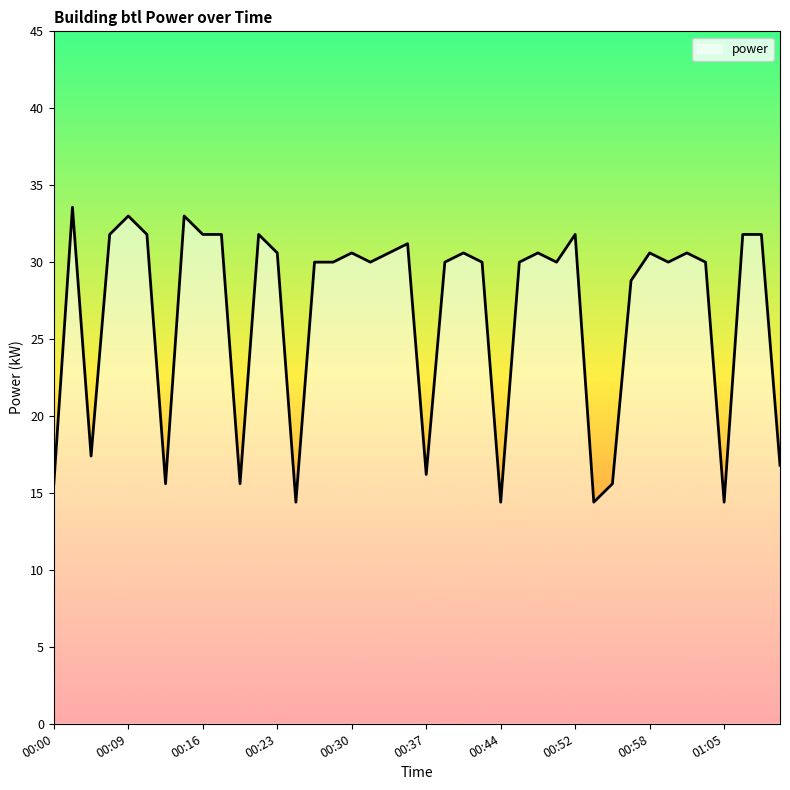

What is the smallest value displayed?

14.4